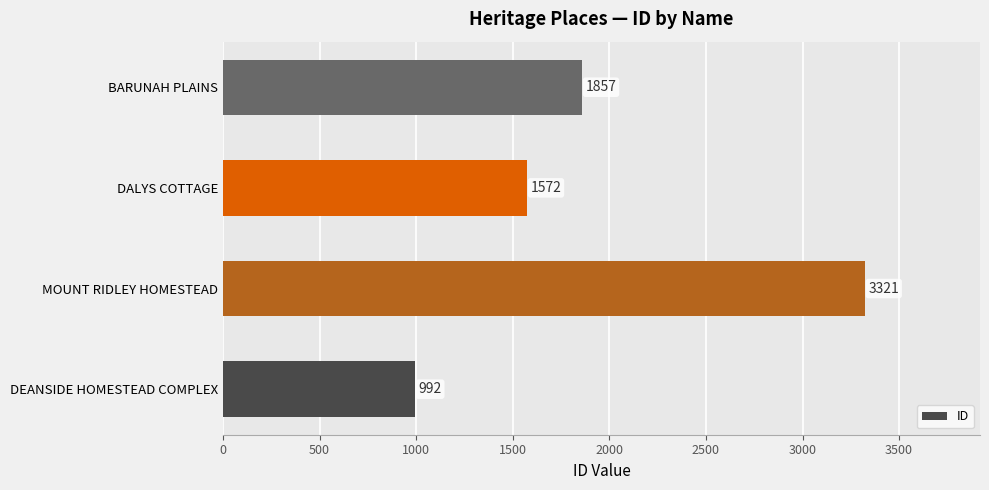

Reading bottom to top, extract all data points from this chart.

992	3321	1572	1857